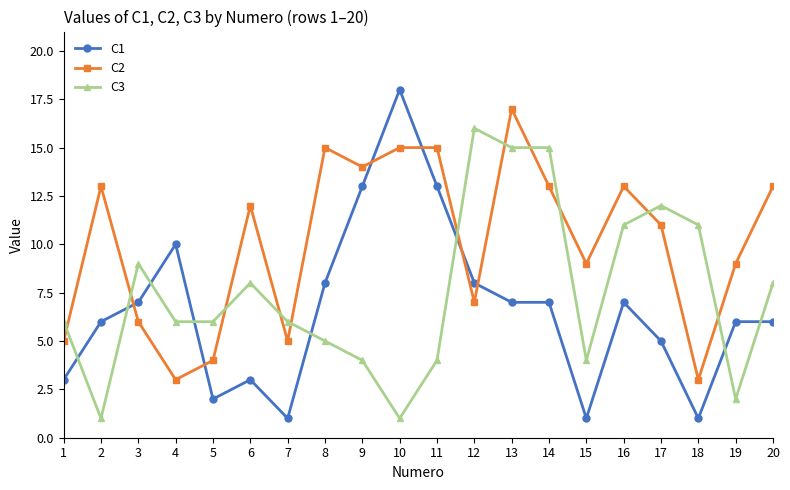

At which category does C2 reach its first local peak?

2